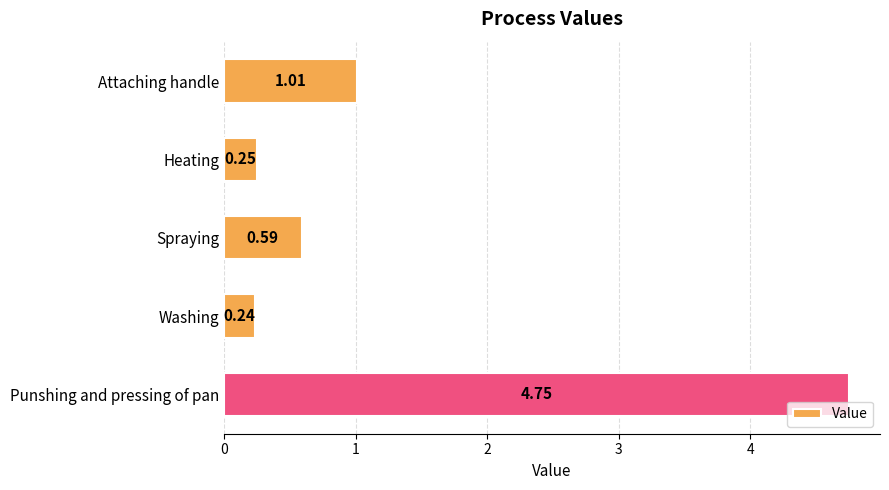

What is the difference between the second highest and second lowest values?

0.8